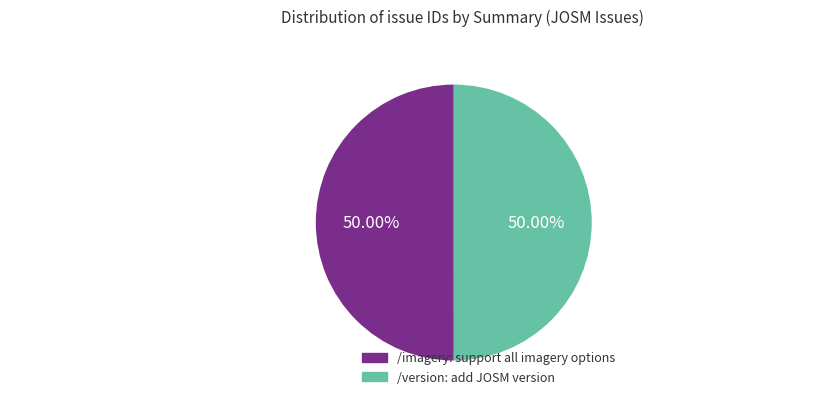

Is it true that /version: add JOSM version is 50% of the pie?

True